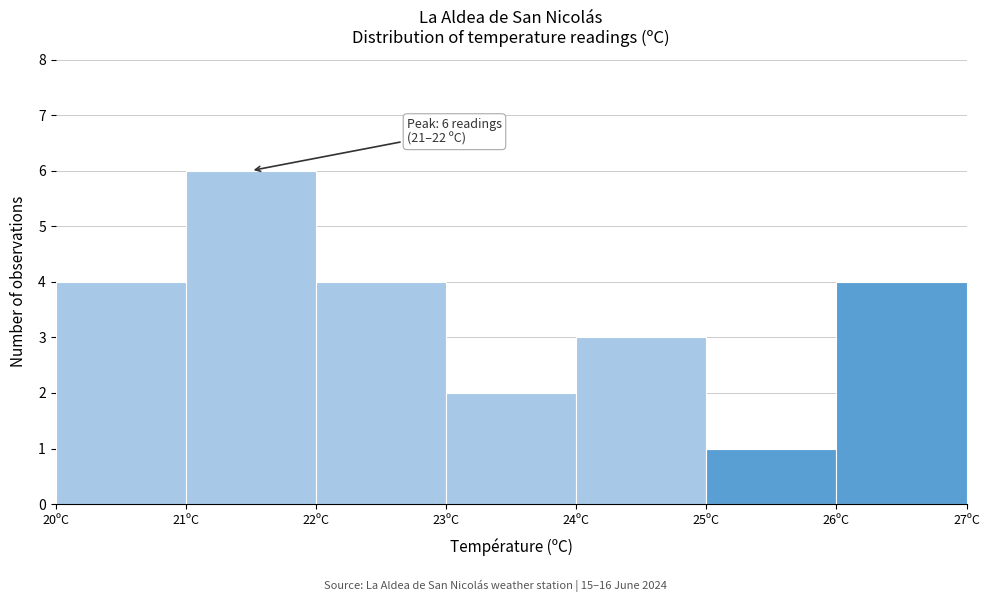

Which range on the x-axis has the tallest bar?

21 to 22